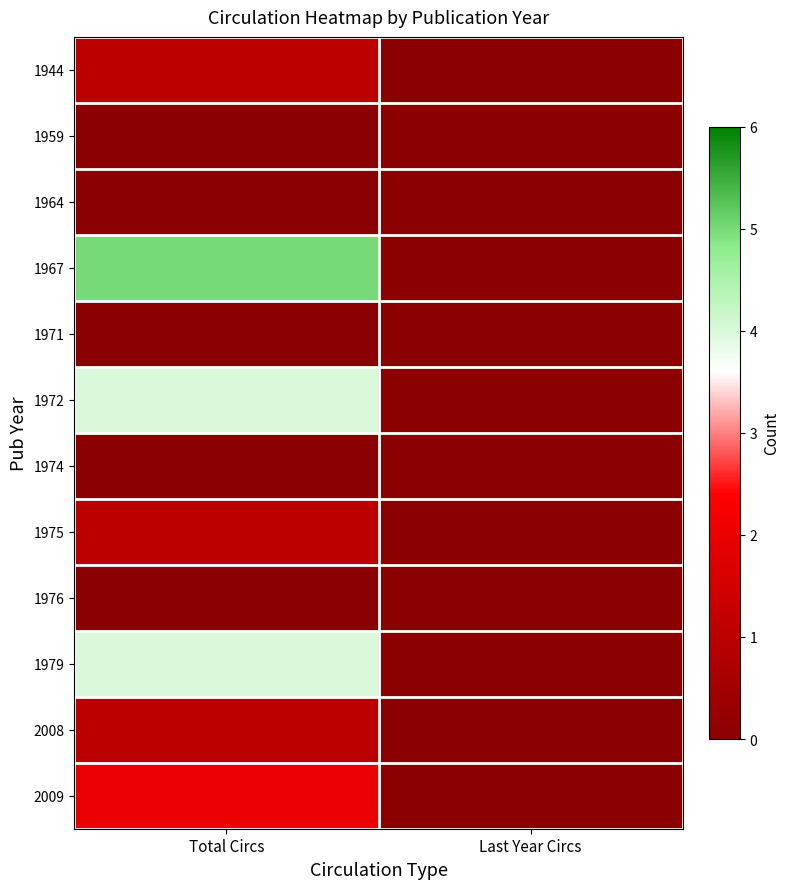

At which category is the sum across all series the highest?

Total Circs